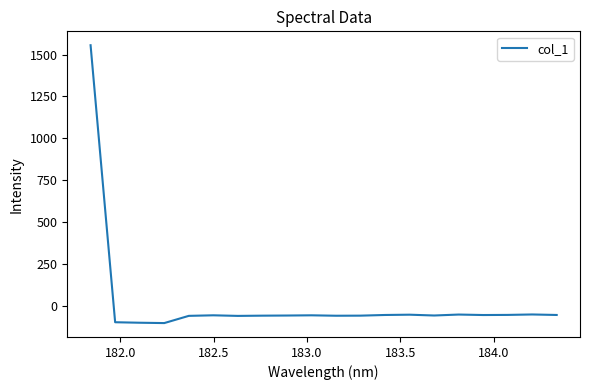

What is the difference between the maximum and minimum values?

1658.2